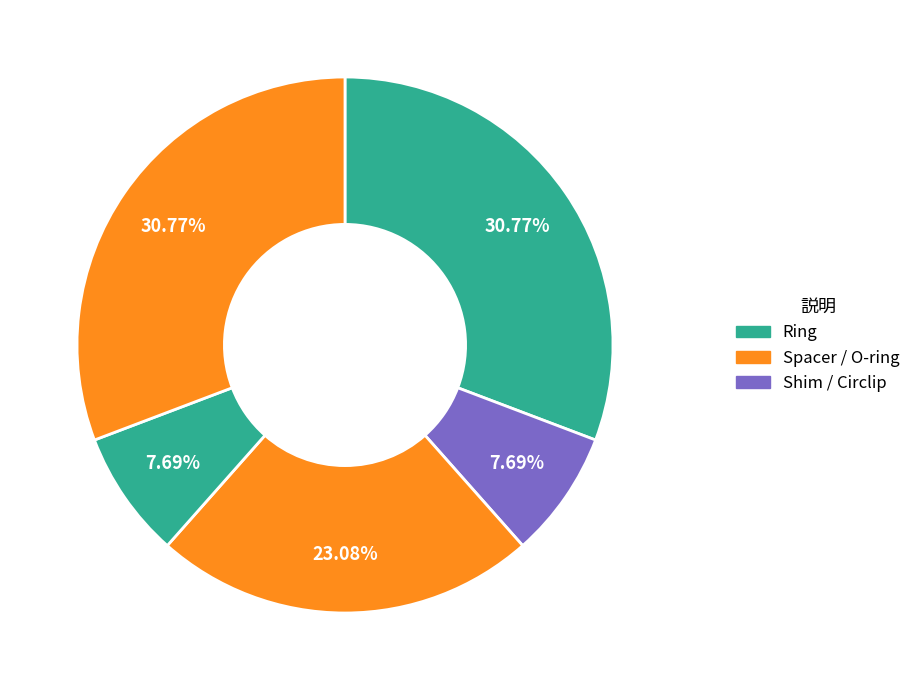

Count the number of slices in the pie.

5